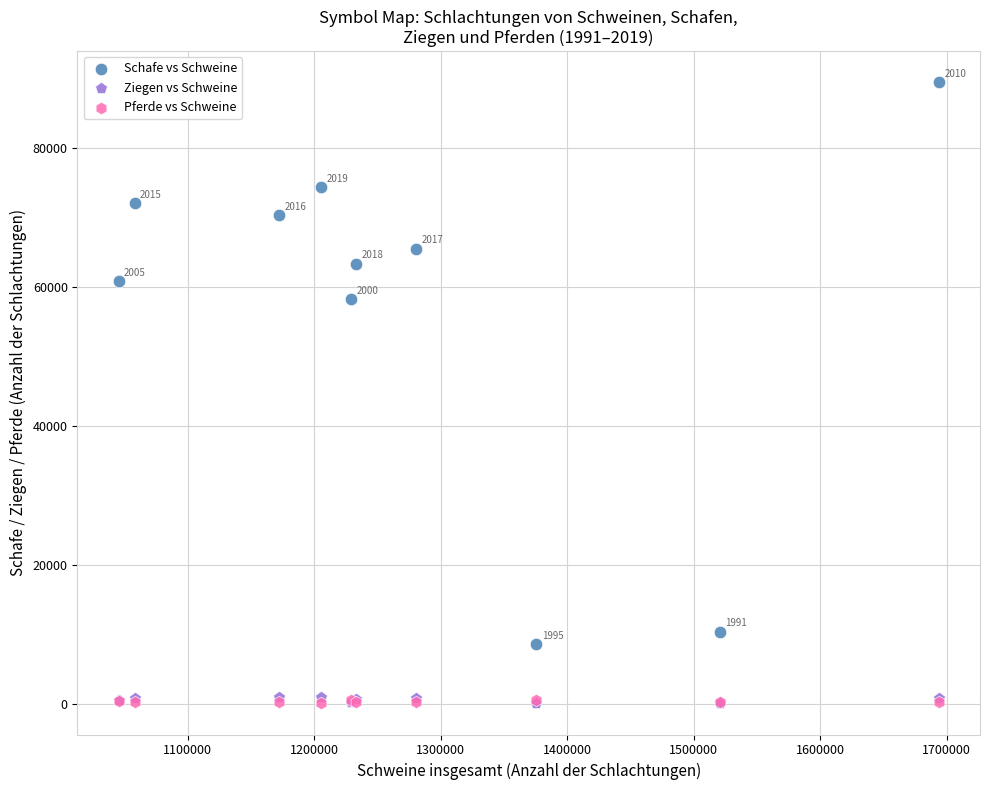

Which series reaches the maximum Y coordinate?

Schafe vs Schweine